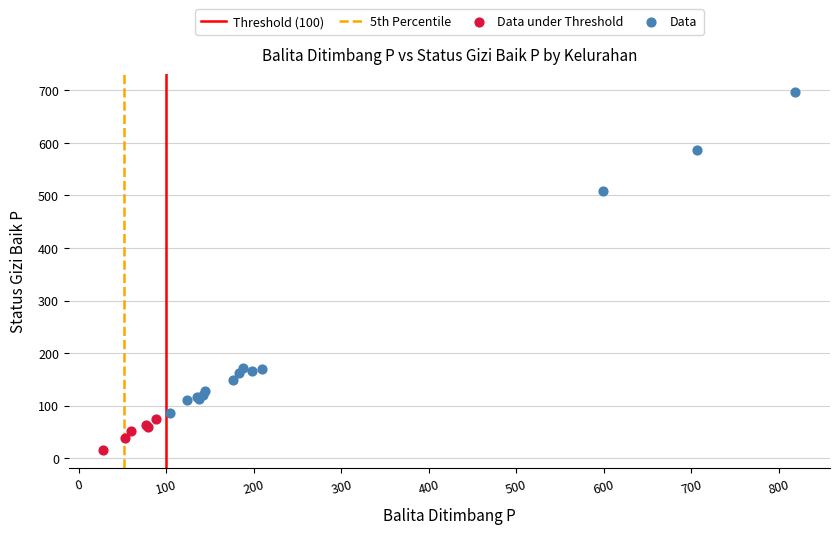

Which series has the largest Y range (max minus min)?

Data